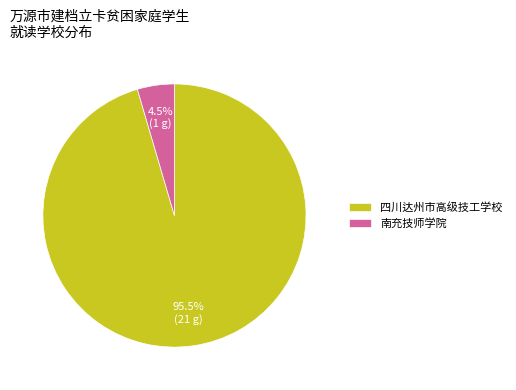

Which category has the biggest portion of the pie?

四川达州市高级技工学校